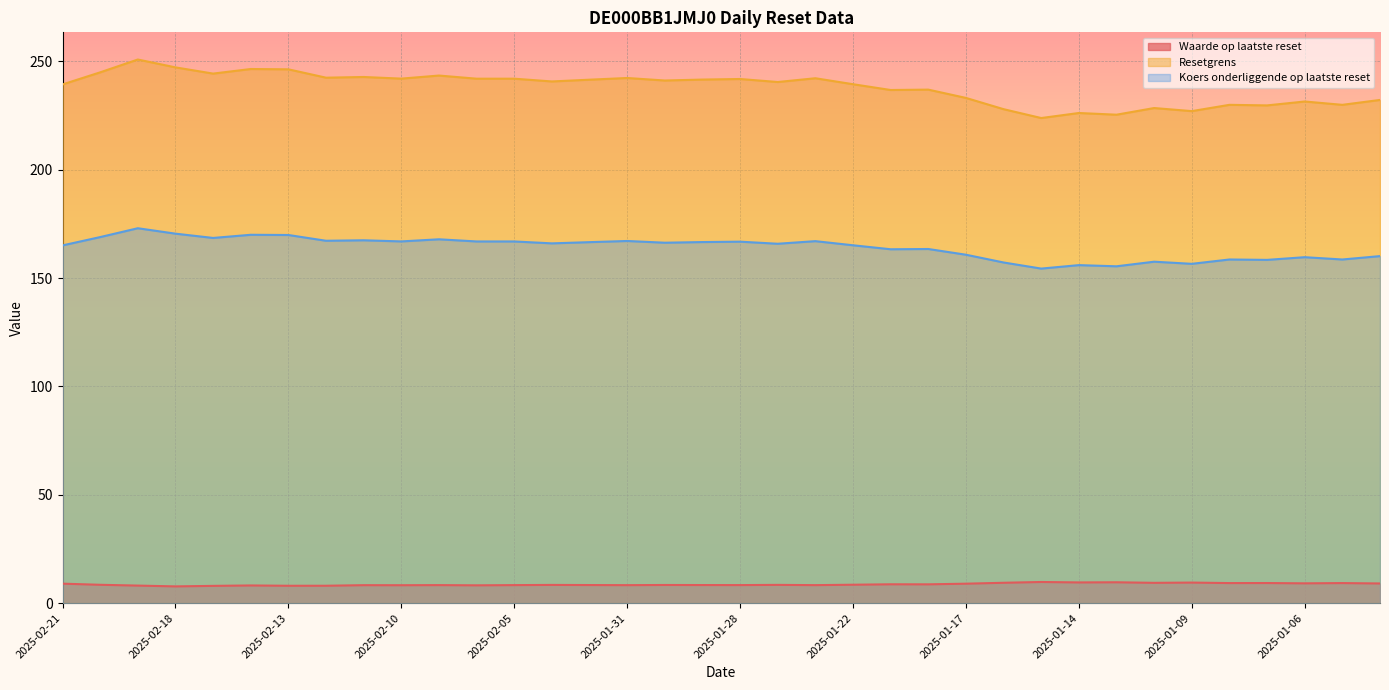

True or false: Koers onderliggende op laatste reset has a value of 156.0 at 2025-01-14.

True